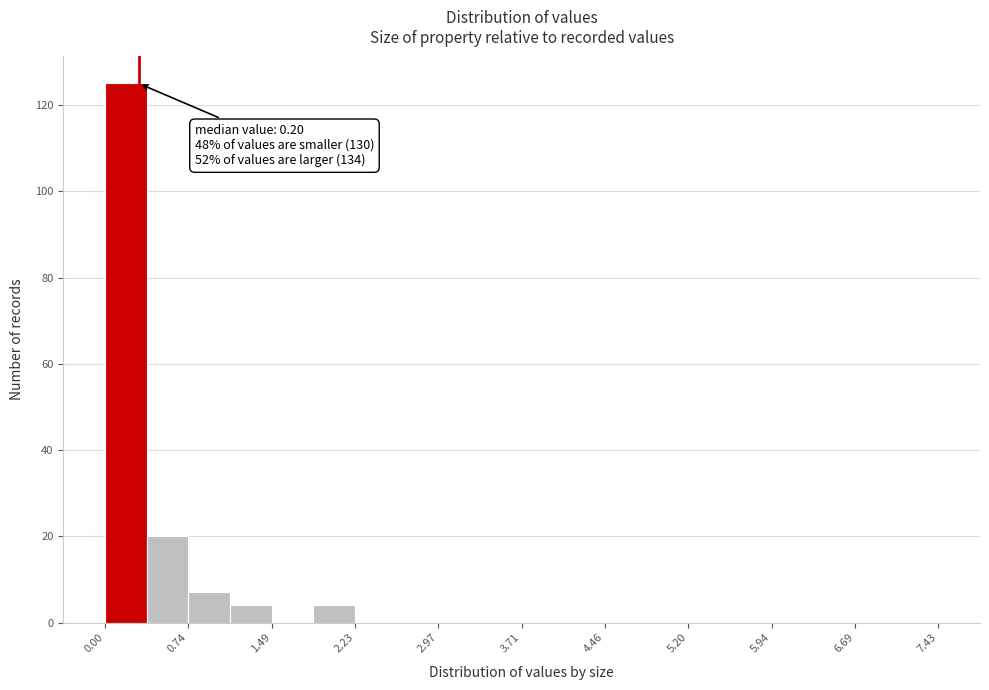

Read against the x-axis, roughly where is the centre of the tallest bar?

0.2